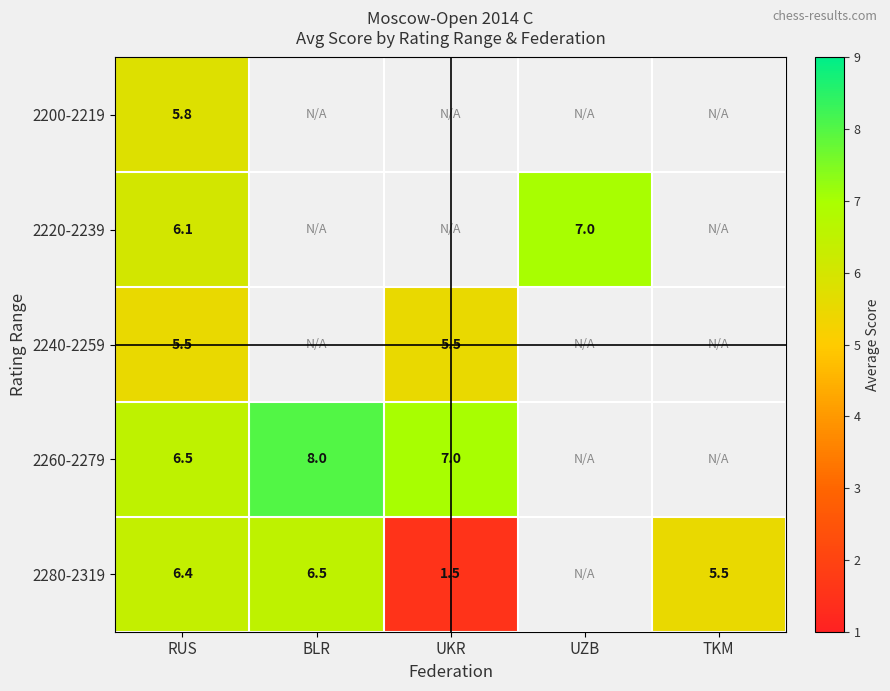

Is it true that 2260-2279 equals 2.8 at UKR?

False